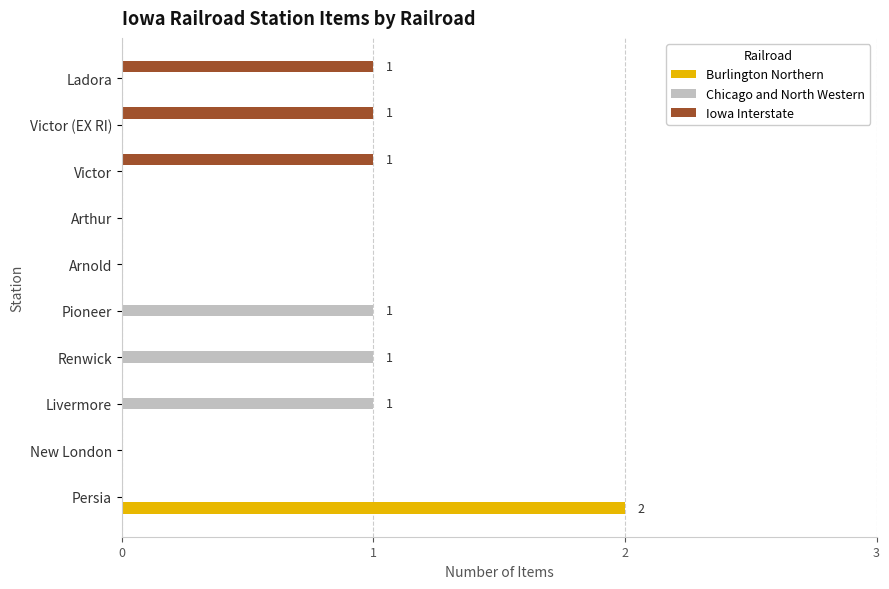

Between Persia and Livermore, which series saw the biggest shift?

Burlington Northern